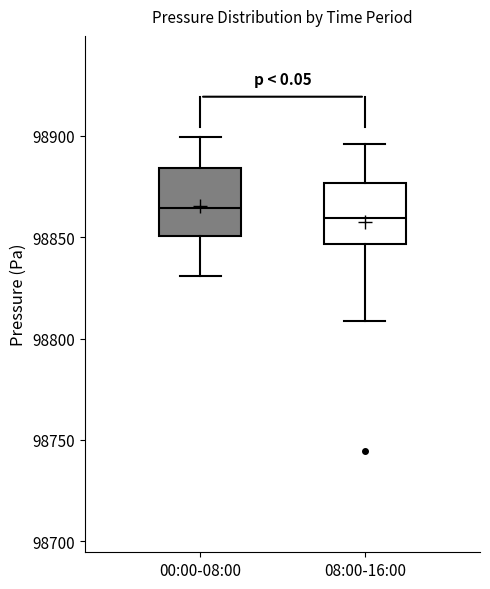

Reading left to right, transcribe this box plot: for each box, give where its median line is, the range the box spans, and where its two whiskers end, as read against the y-axis. The values are not printed on the chart, so give them approximately, as read against the axis.

00:00-08:00: median 98865, box 98850 to 98885, whiskers 98830 to 98900
08:00-16:00: median 98860, box 98845 to 98875, whiskers 98810 to 98895